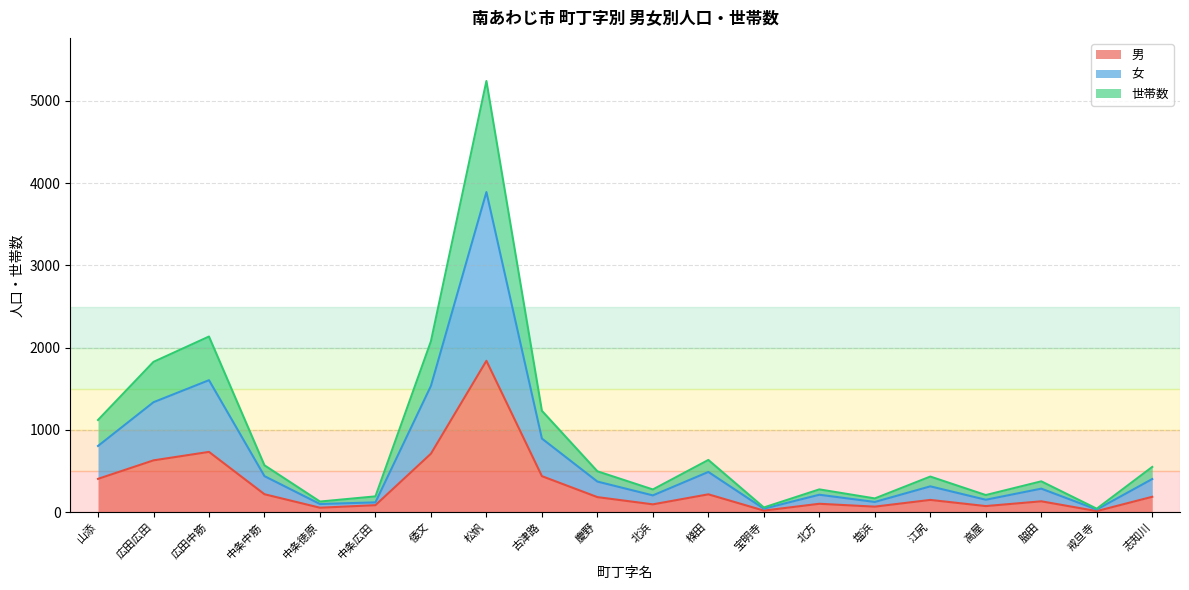

Which series has the widest spread of values?

世帯数